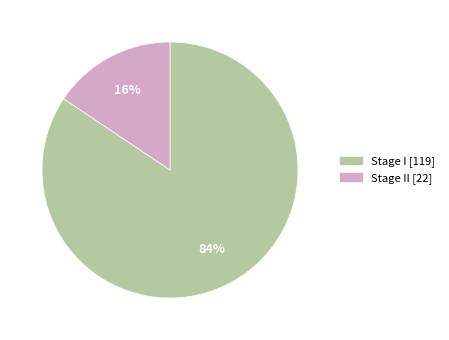

To the nearest percent, what is the average slice percentage?

50%